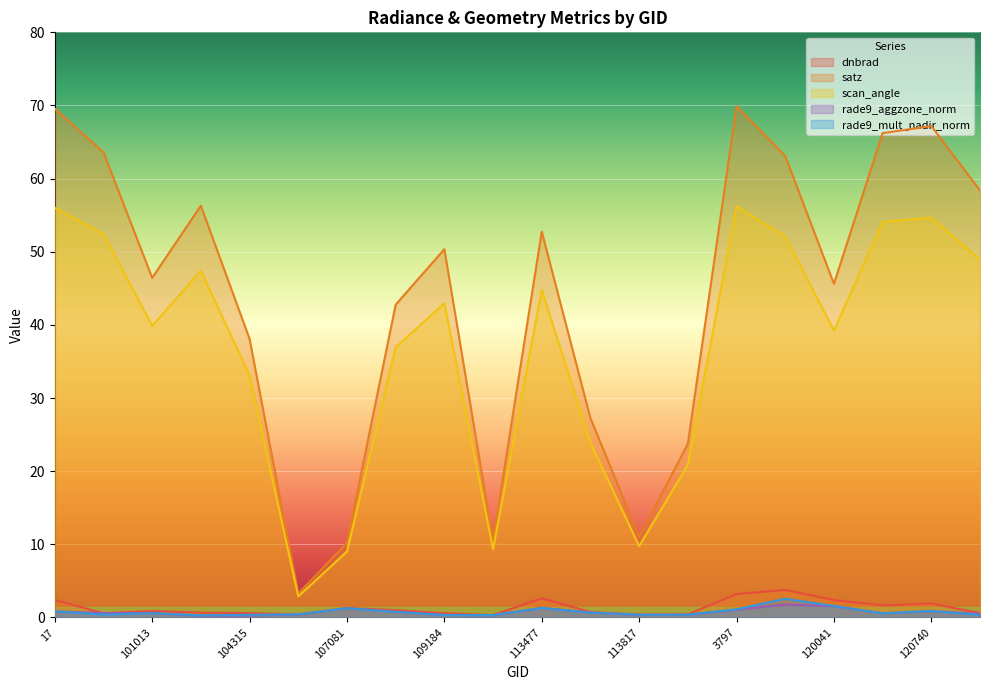

The rade9_aggzone_norm series shows 0.6 at 115113. True or false?

False